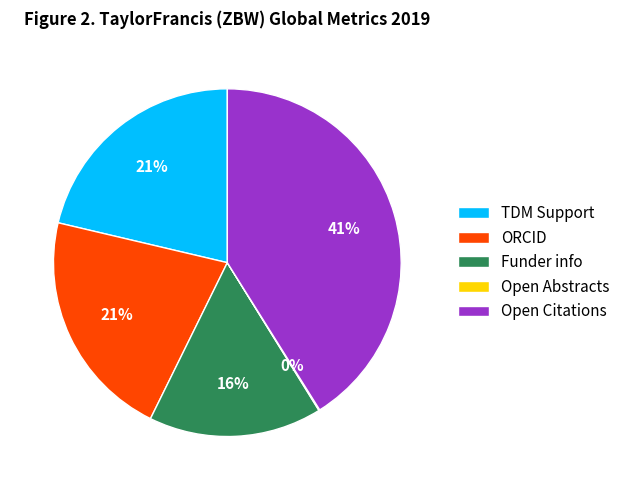

Combined, do TDM Support and Funder info account for over 50%?

No